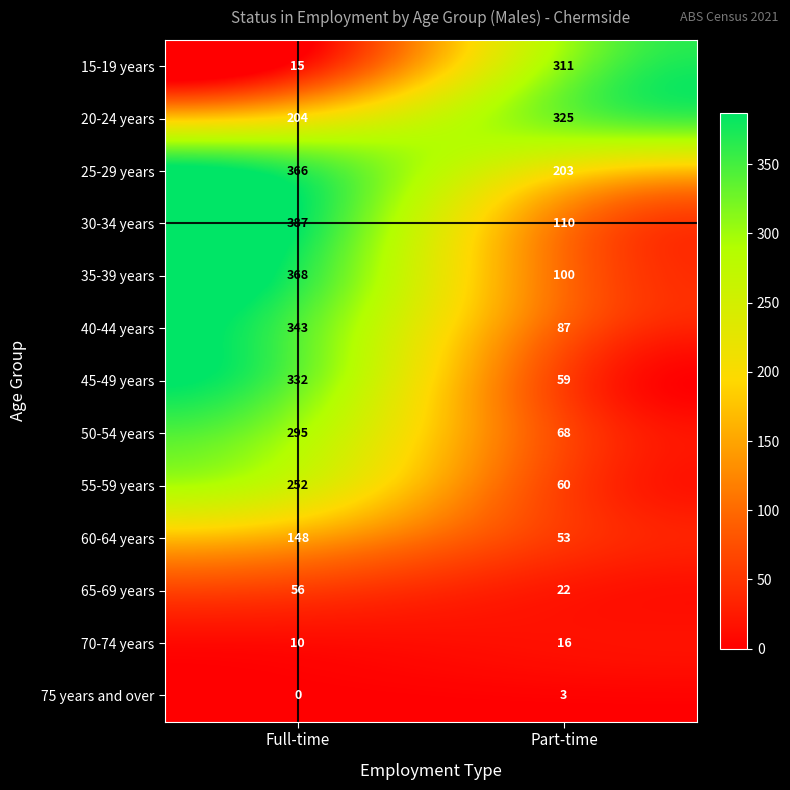

Reading right to left, what are all the values shown in this chart?

15-19 years: Part-time=311	Full-time=15
20-24 years: Part-time=325	Full-time=204
25-29 years: Part-time=203	Full-time=366
30-34 years: Part-time=110	Full-time=387
35-39 years: Part-time=100	Full-time=368
40-44 years: Part-time=87	Full-time=343
45-49 years: Part-time=59	Full-time=332
50-54 years: Part-time=68	Full-time=295
55-59 years: Part-time=60	Full-time=252
60-64 years: Part-time=53	Full-time=148
65-69 years: Part-time=22	Full-time=56
70-74 years: Part-time=16	Full-time=10
75 years and over: Part-time=3	Full-time=0